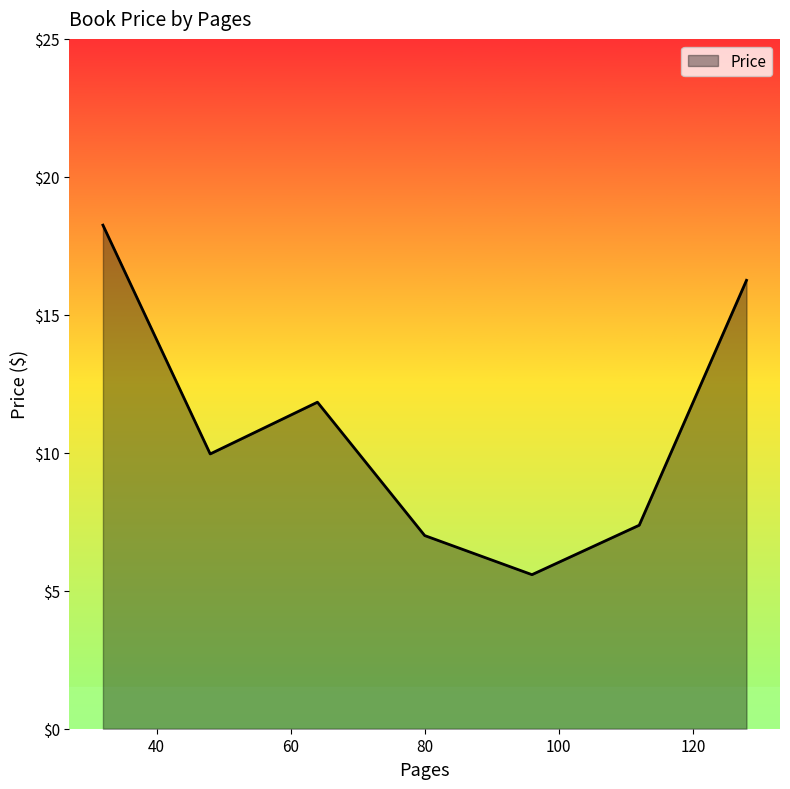

How many interior local peaks (higher than both neighbors) does the data have?

1